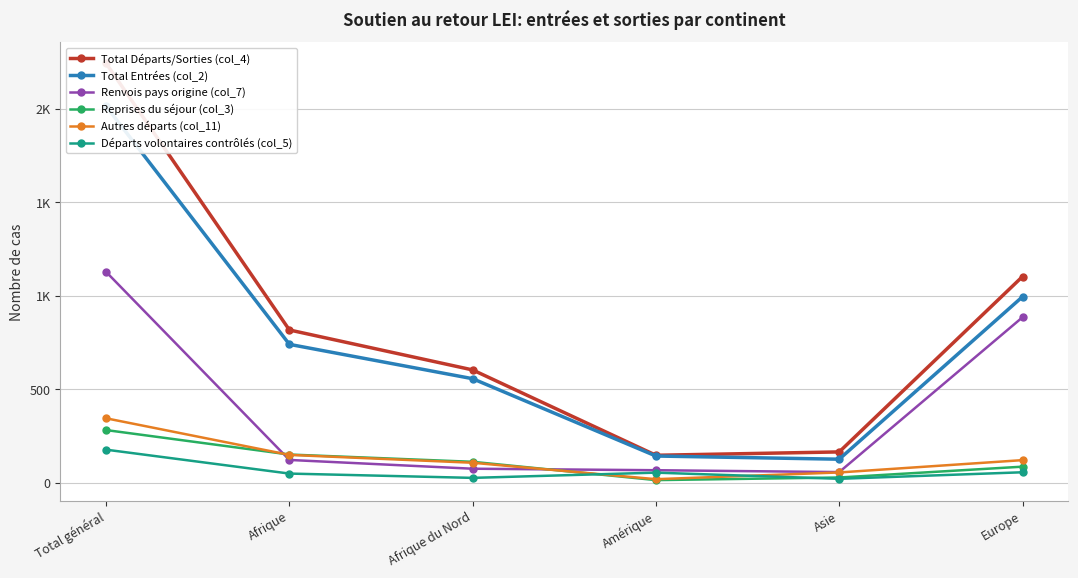

What is the sum of all Reprises du séjour (col_3) values?

667